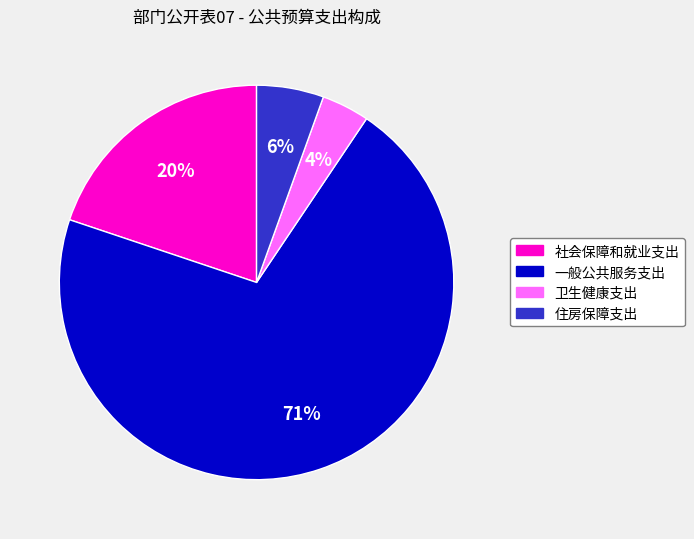

Is the sum of 社会保障和就业支出 and 住房保障支出 greater than half?

No